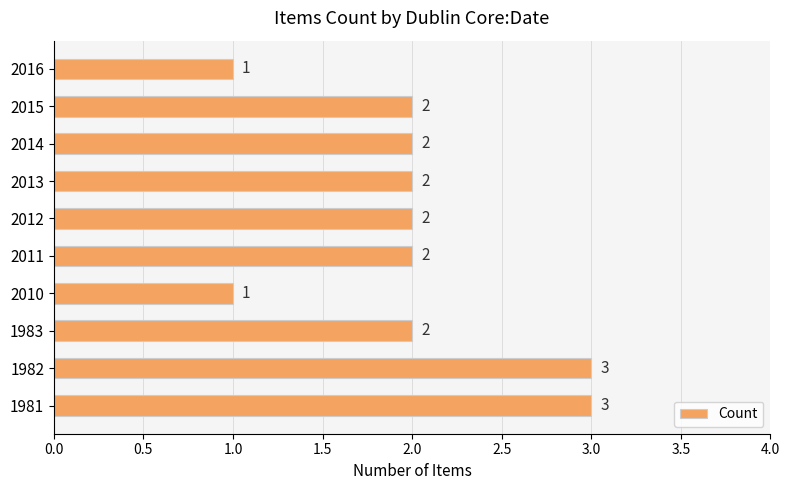

What is the sum of all values?

20